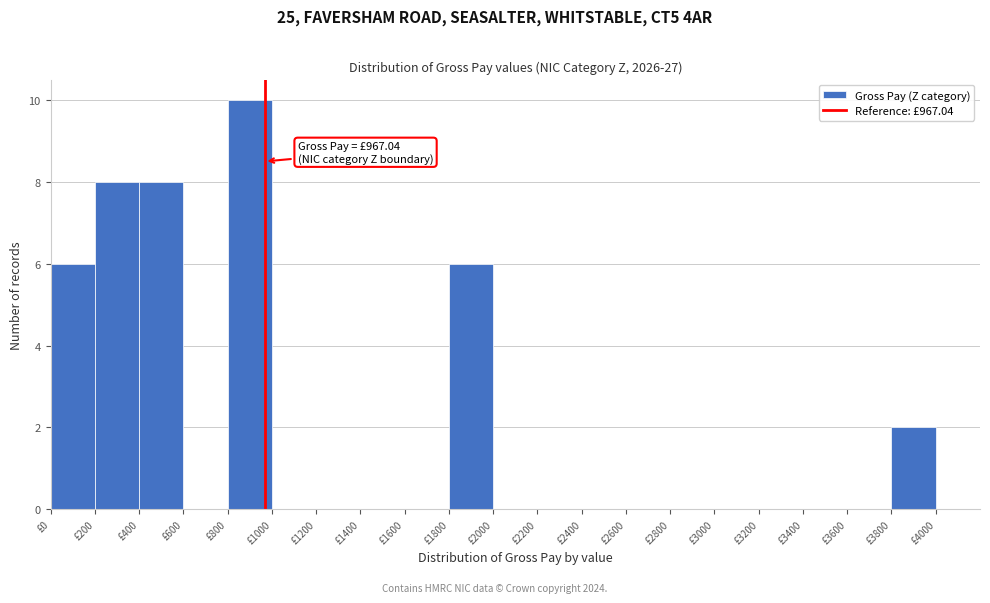

Which range on the x-axis has the tallest bar?

800 to 1000